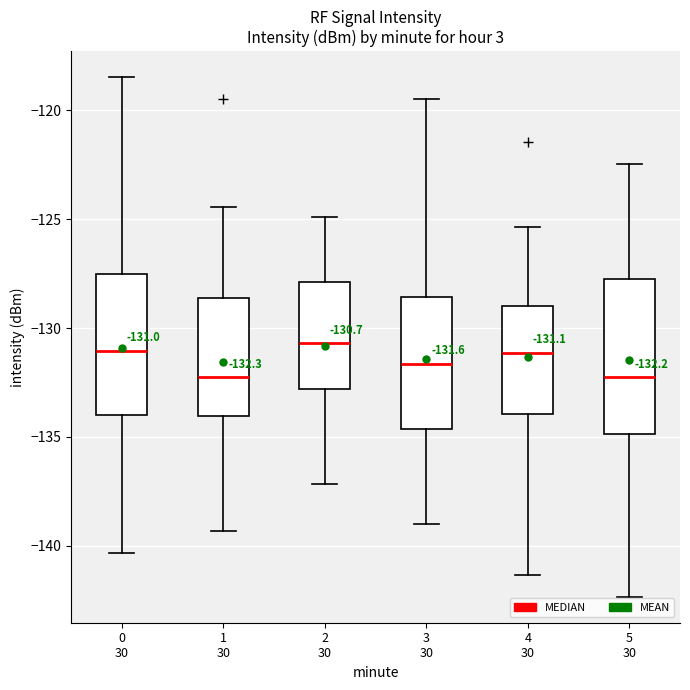

Comparing the boxes themselves (not the whiskers), which one is the tallest?

5 30